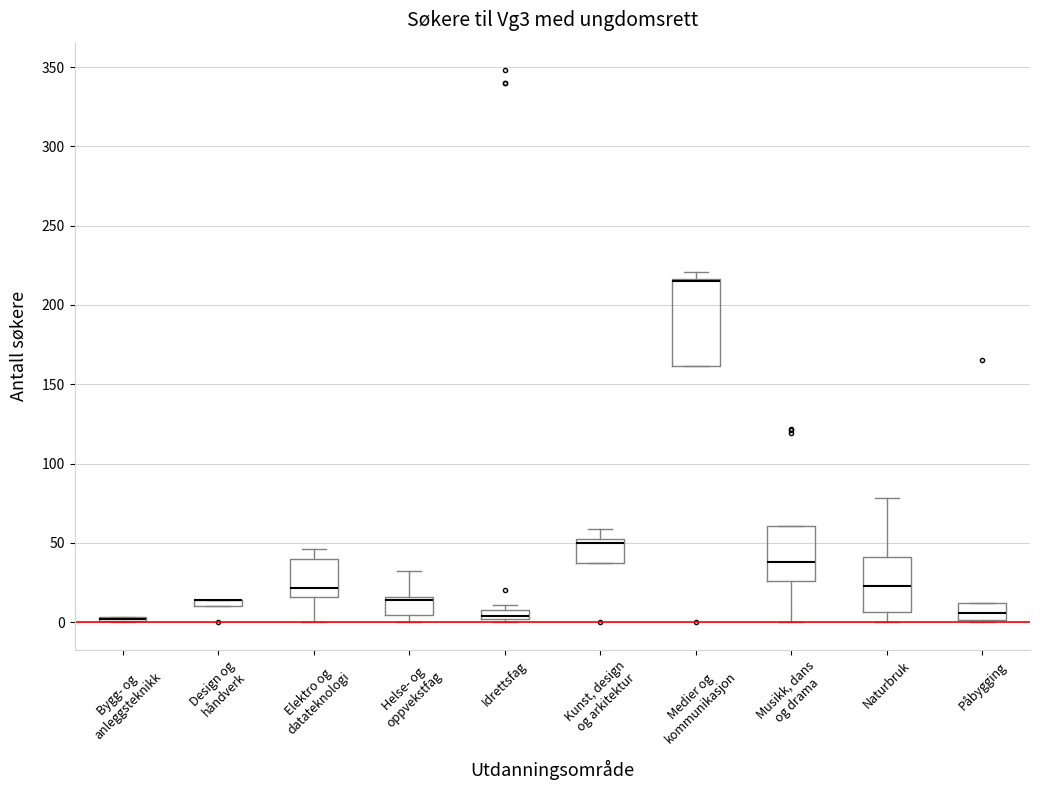

Which box is the tallest, from its lower edge to its upper edge?

Medier og kommunikasjon